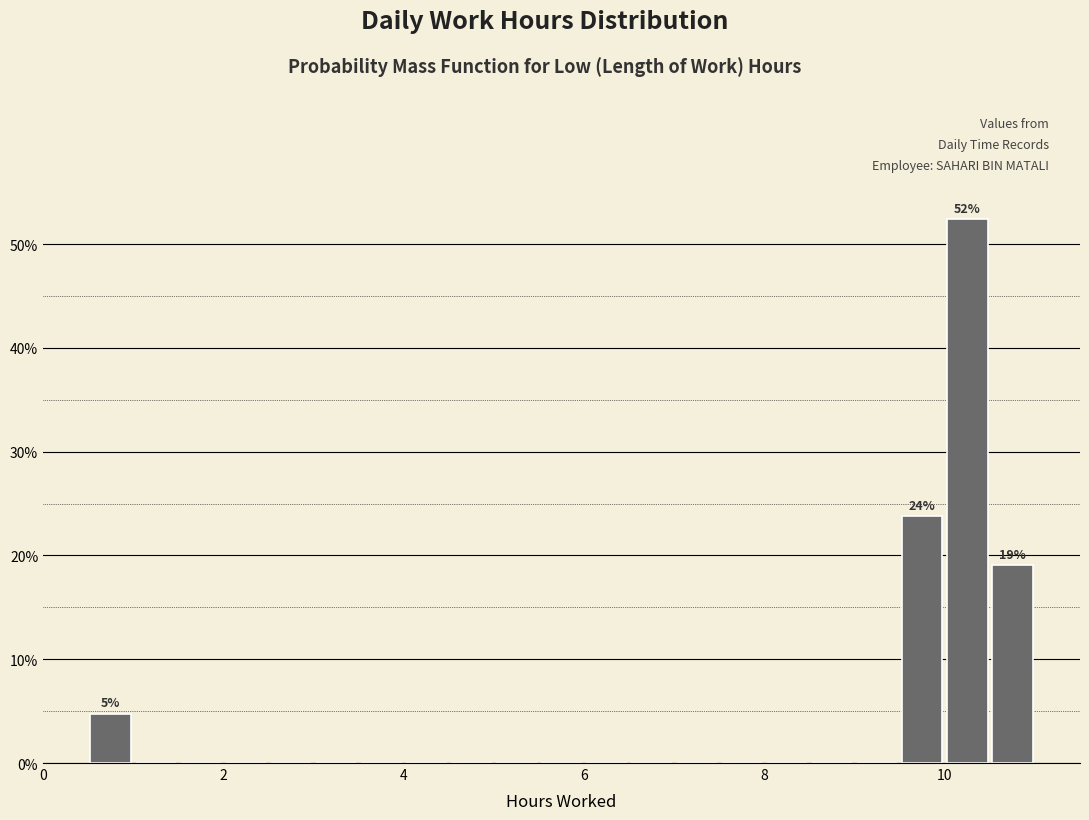

Around what value on the x-axis is the tallest bar? Give the approximate position of its centre, as read against the axis.

10.2